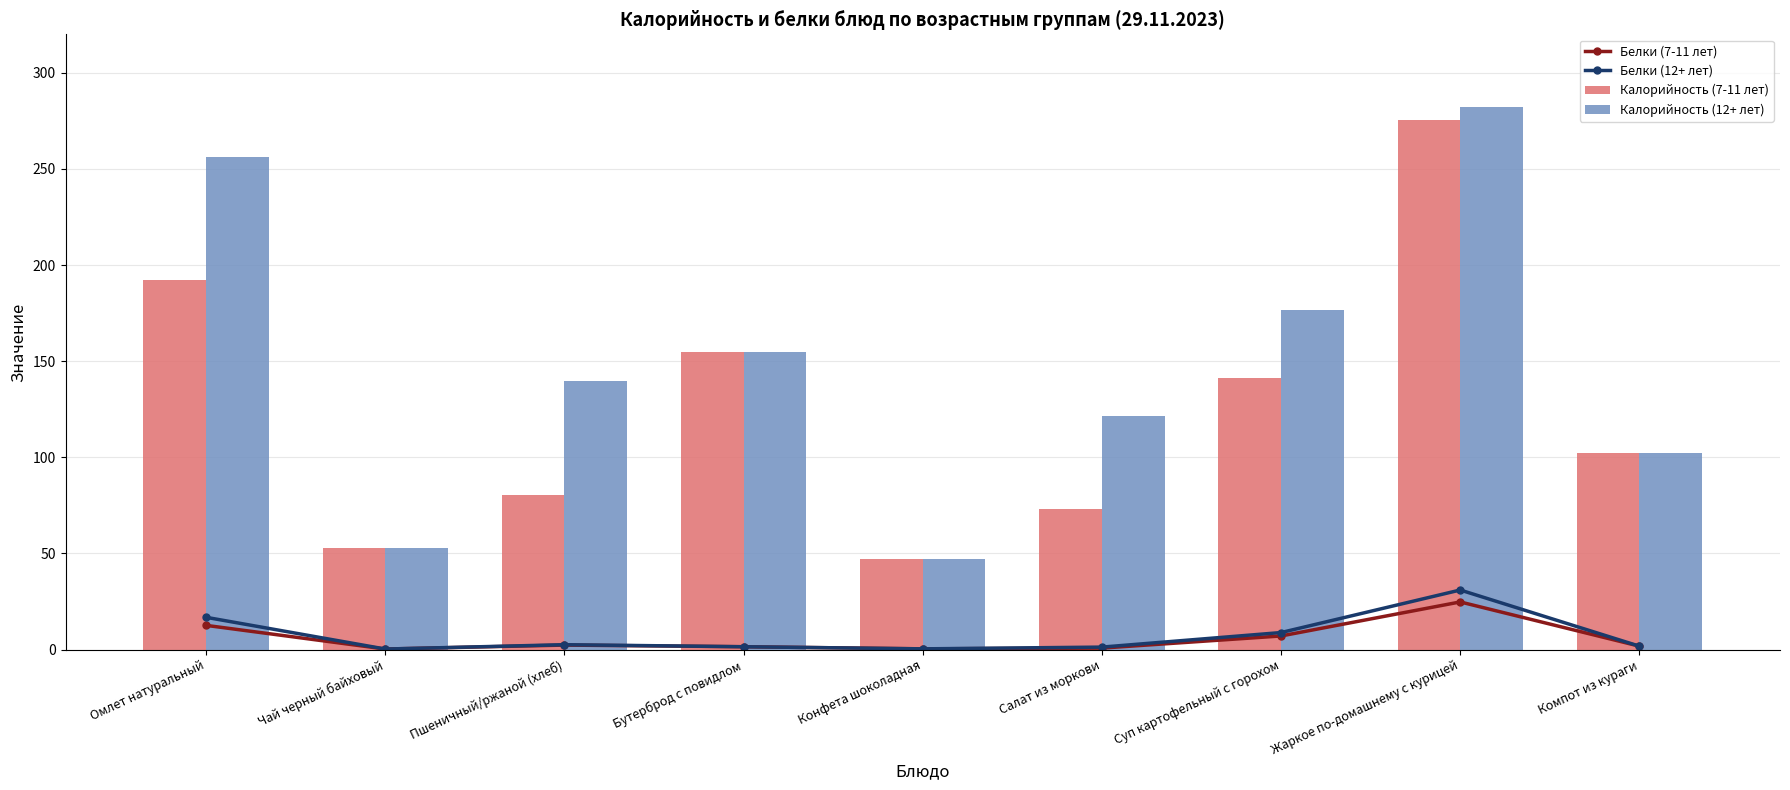

Is it true that Белки (7-11 лет) equals 0.3 at Чай черный байховый?

True